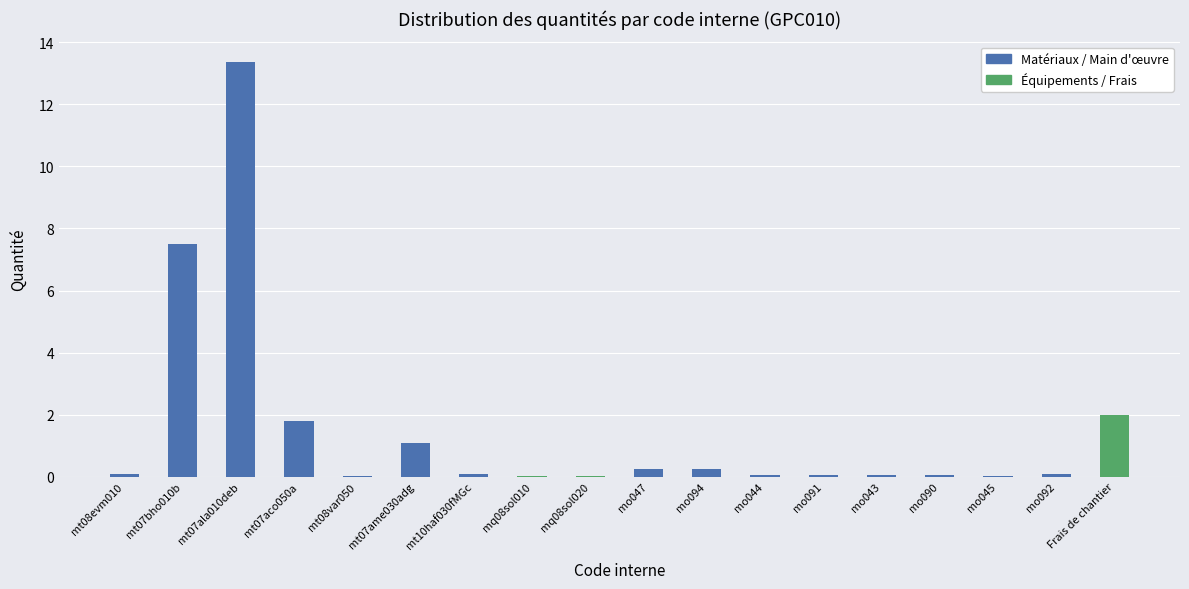

Is it true that the value at mo094 is 0.3?

True